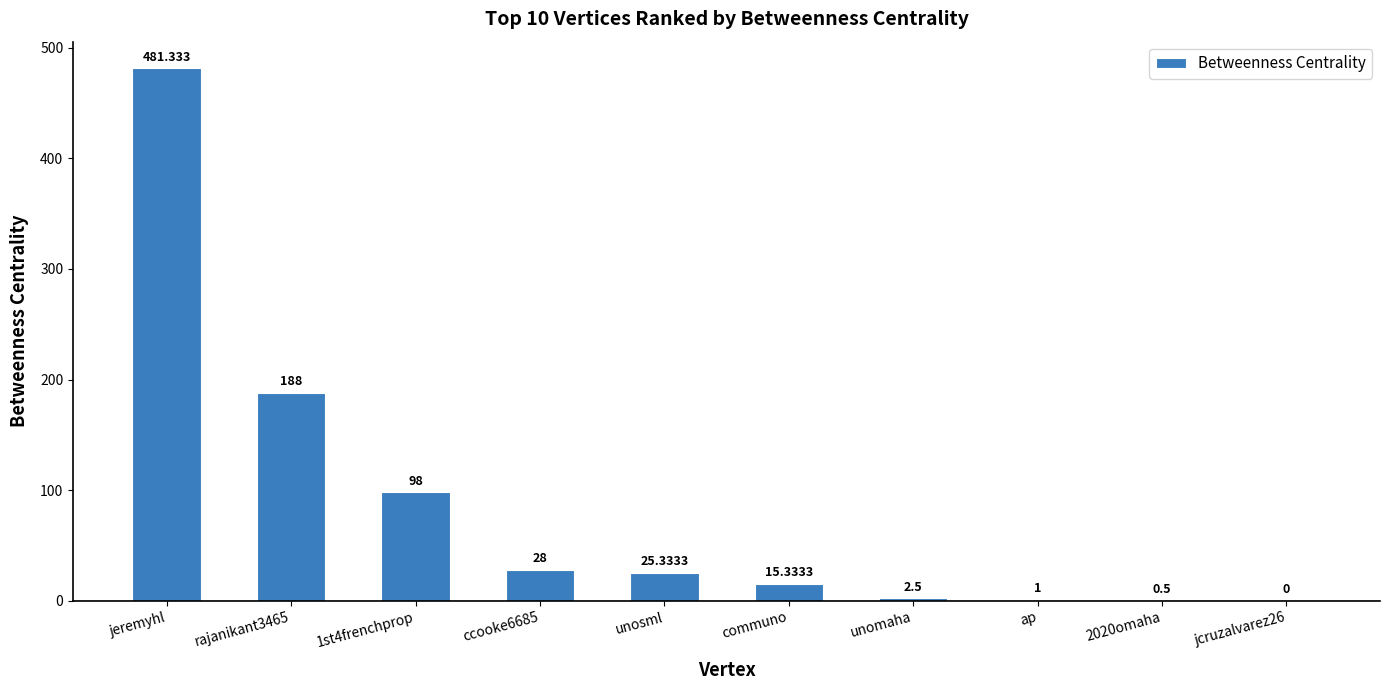

Reading right to left, what are all the values shown in this chart?

jcruzalvarez26=0.0	2020omaha=0.5	ap=1.0	unomaha=2.5	communo=15.3	unosml=25.3	ccooke6685=28.0	1st4frenchprop=98.0	rajanikant3465=188.0	jeremyhl=481.3